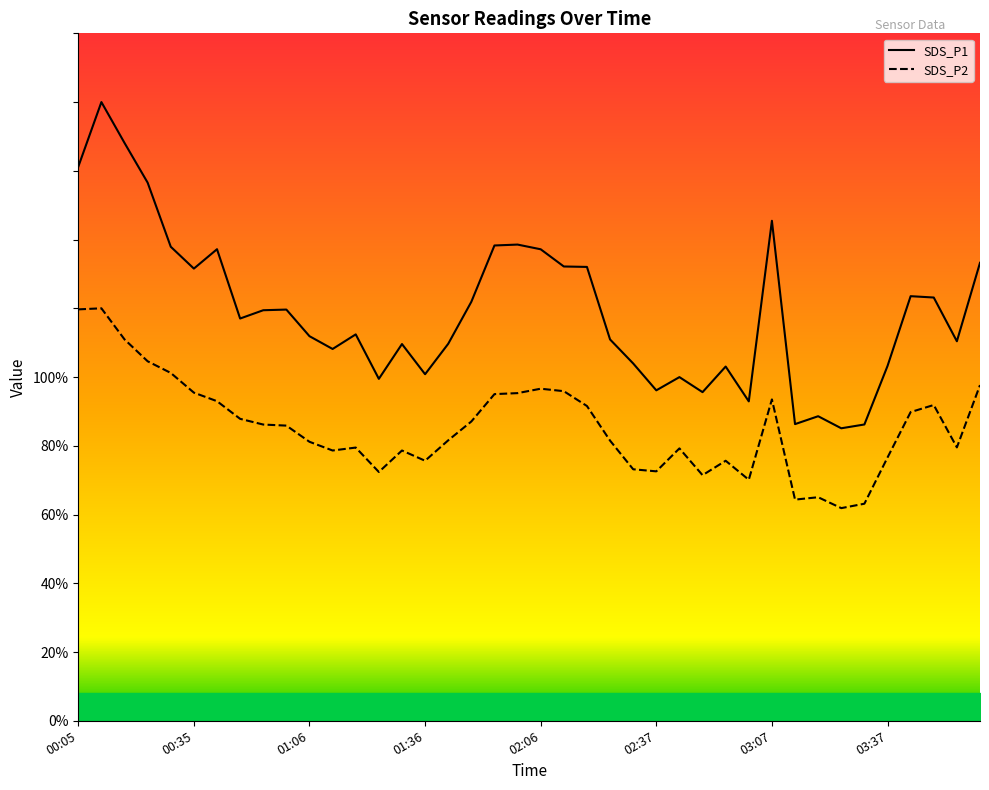

Which series has the largest total across all categories?

SDS_P1